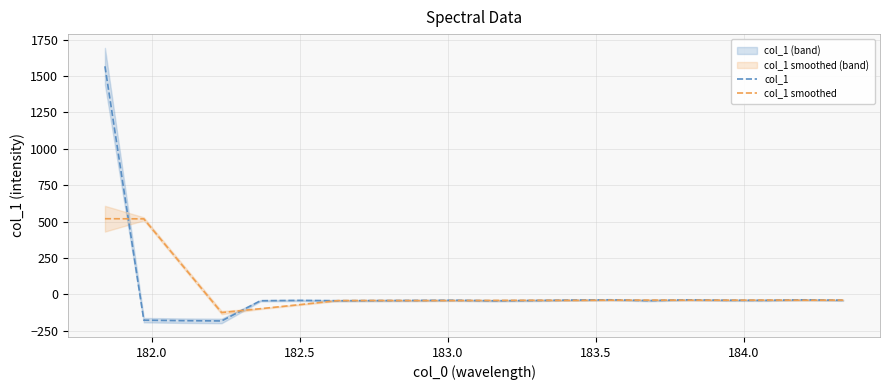

In col_1 smoothed, how many points are higher than both neighbors (excluding endpoints)?

4